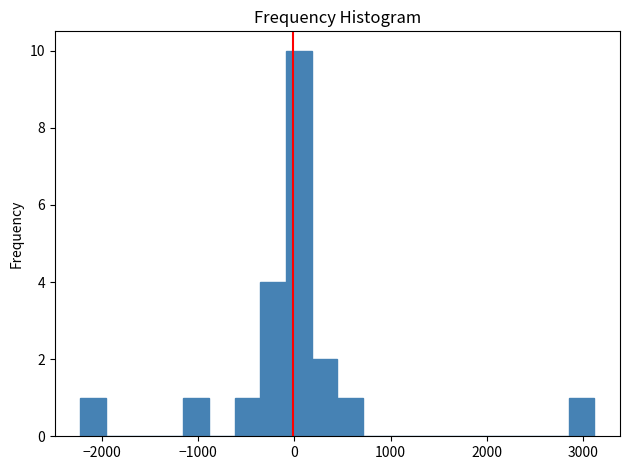

Read against the x-axis, roughly where is the centre of the tallest bar?

0